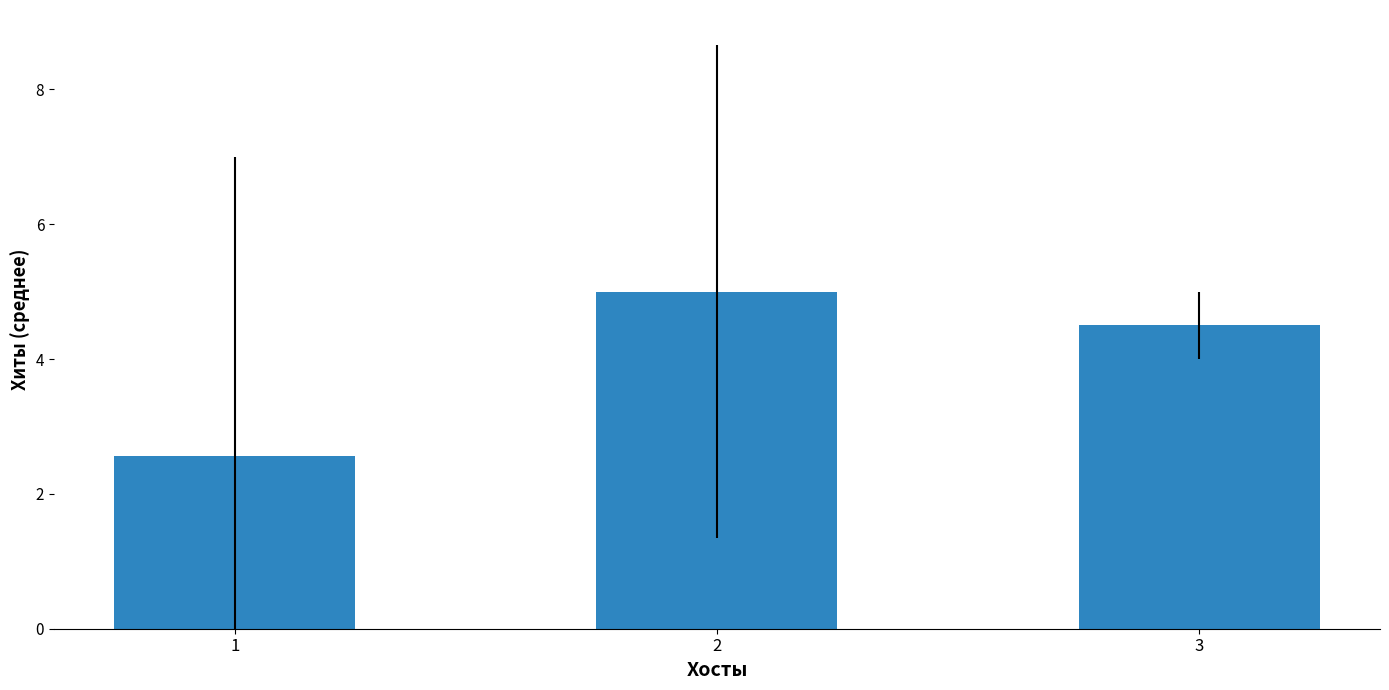

True or false: the data shows 6.9 at 2.

False